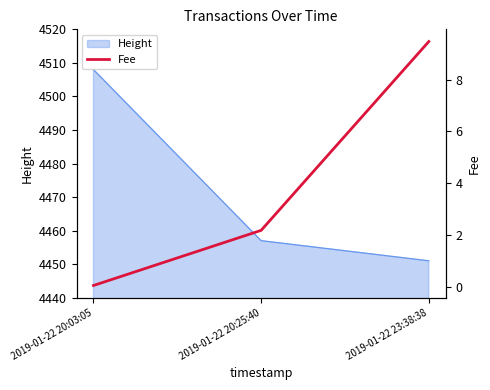

Where is Height nearest to the value 4479?

2019-01-22 20:25:40